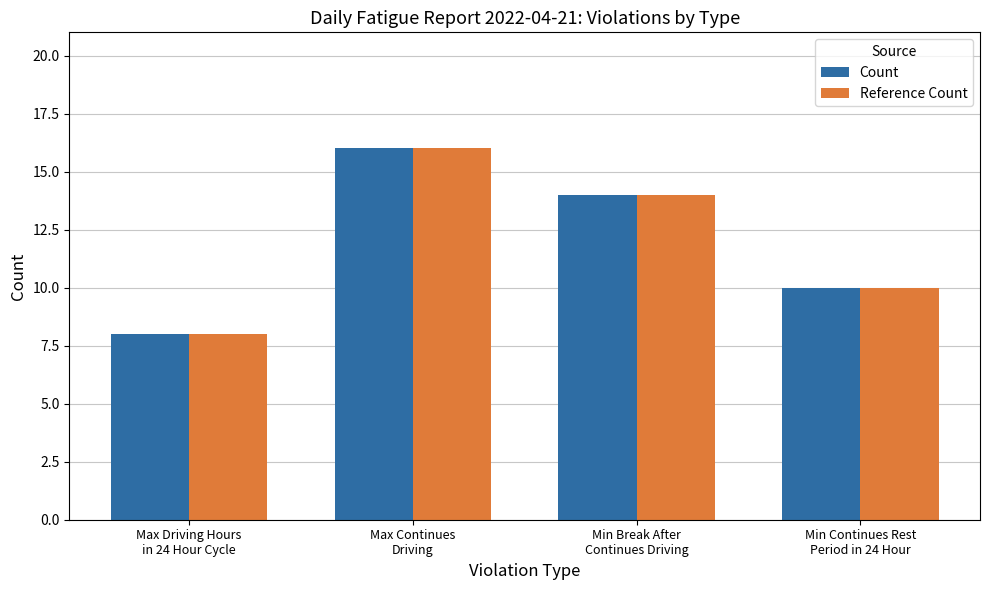

What is the lowest value of the Reference Count series?

8